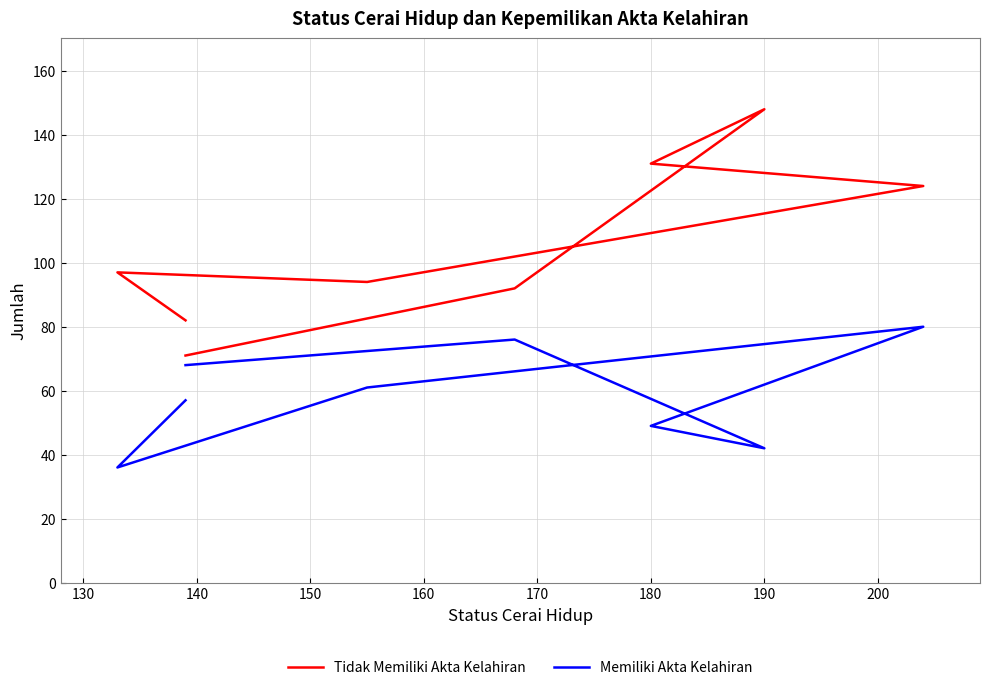

Is it true that Tidak Memiliki Akta Kelahiran equals 125 at 200?

False